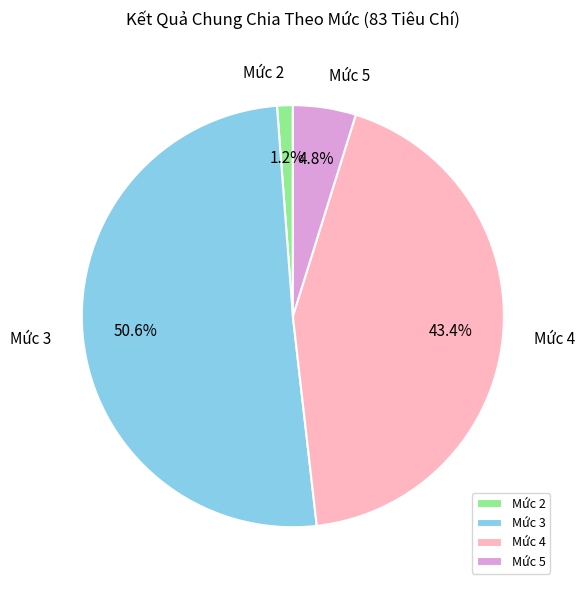

What is the smallest slice in the pie chart?

Mức 2